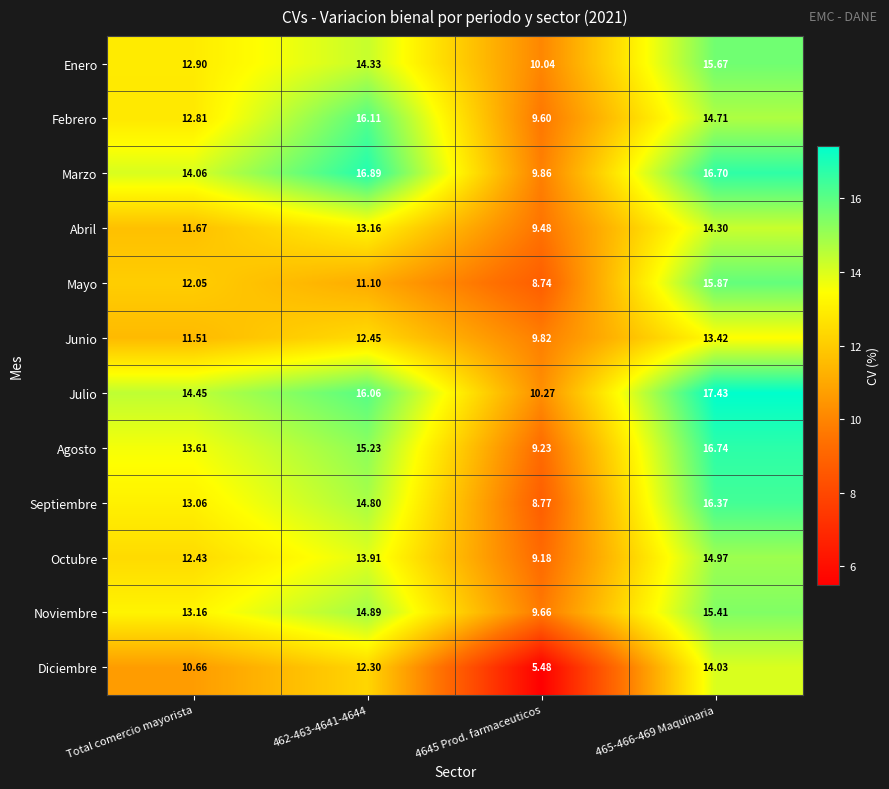

At which label is Abril closest to 11?

Total comercio mayorista